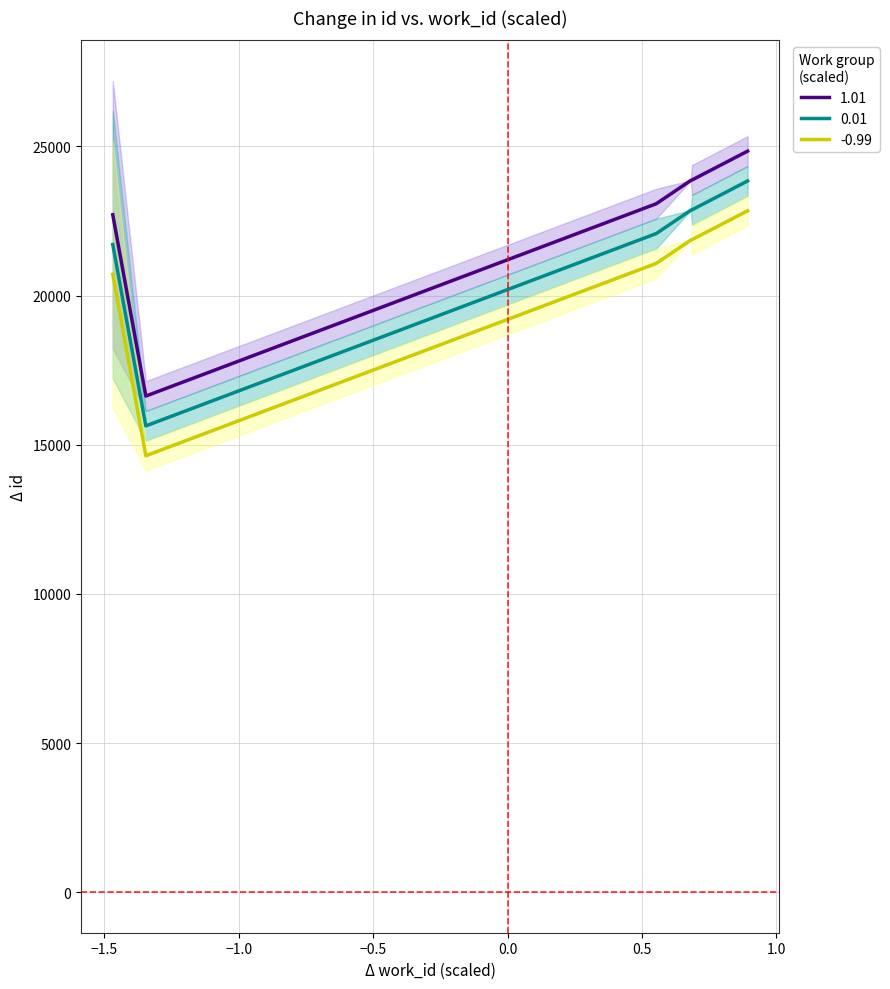

What is the lowest value of the 1.01 series?

16630.0